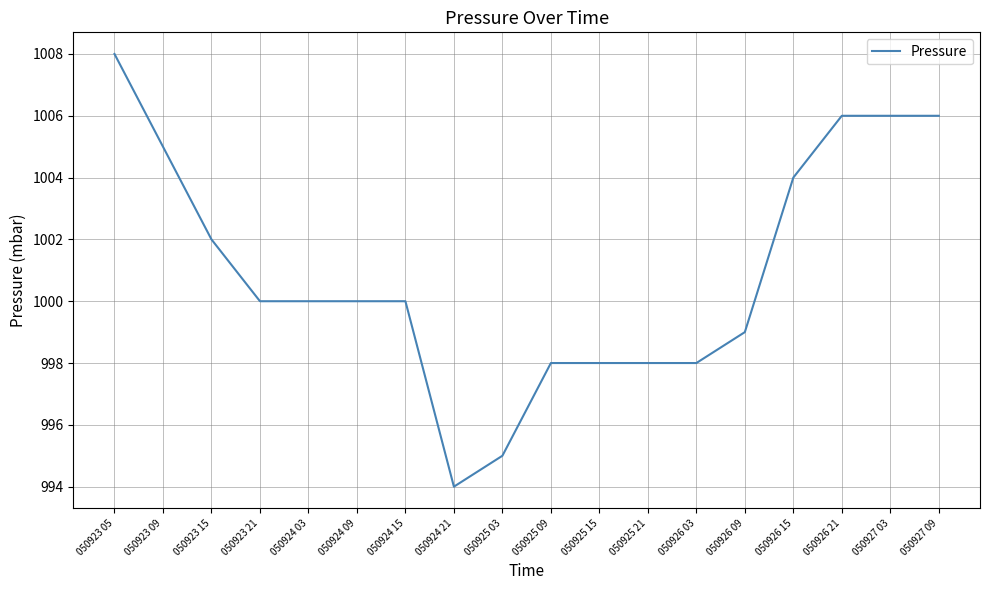

Reading left to right, transcribe all the data shown in this chart.

050923 05=1008	050923 09=1005	050923 15=1002	050923 21=1000	050924 03=1000	050924 09=1000	050924 15=1000	050924 21=994	050925 03=995	050925 09=998	050925 15=998	050925 21=998	050926 03=998	050926 09=999	050926 15=1004	050926 21=1006	050927 03=1006	050927 09=1006